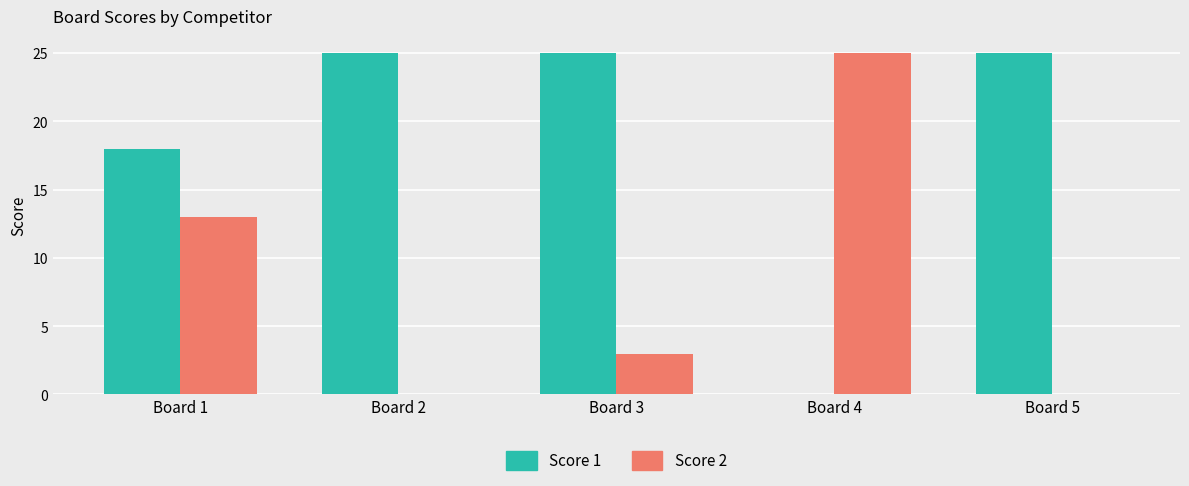

What are all the series names shown in the legend?

Score 1, Score 2